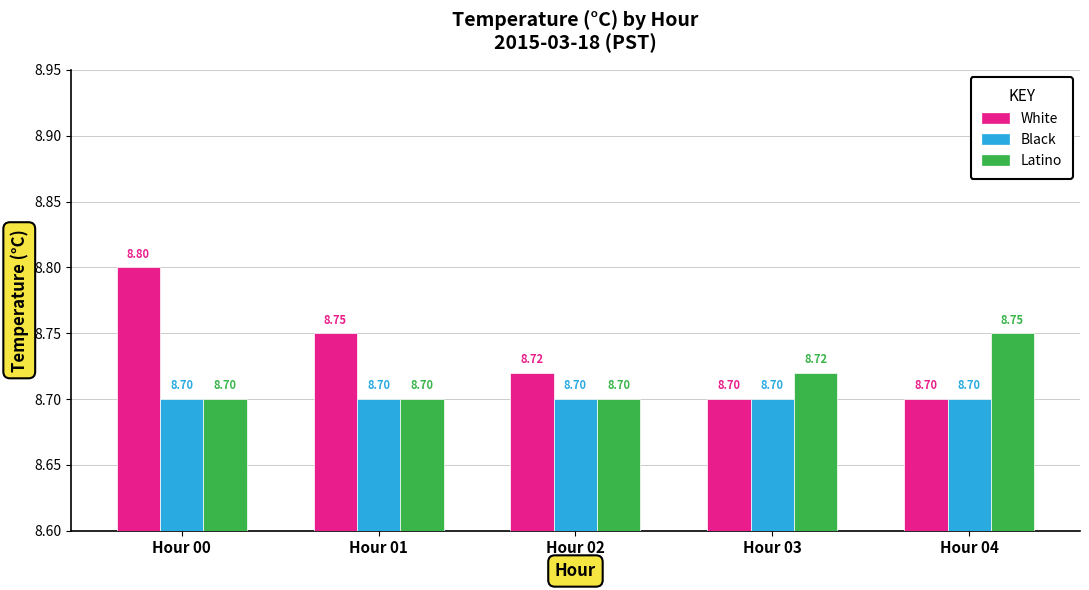

Is it true that Latino equals 5.8 at Hour 02?

False